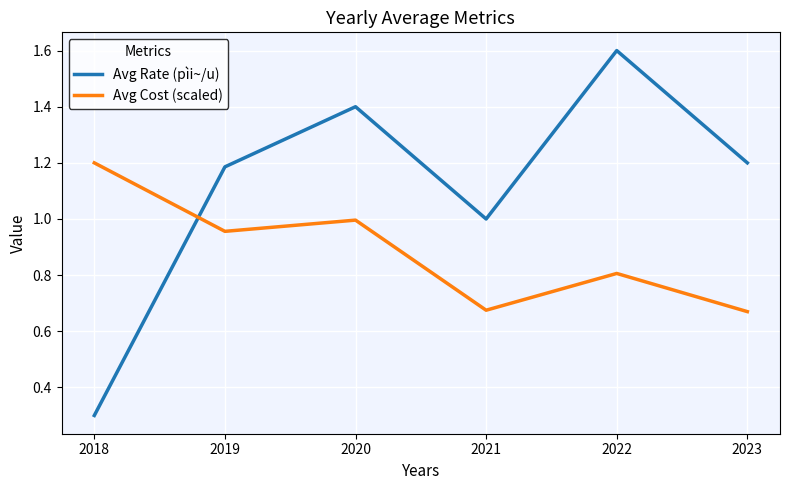

Which series has the widest spread of values?

Avg Rate (pìi~/u)